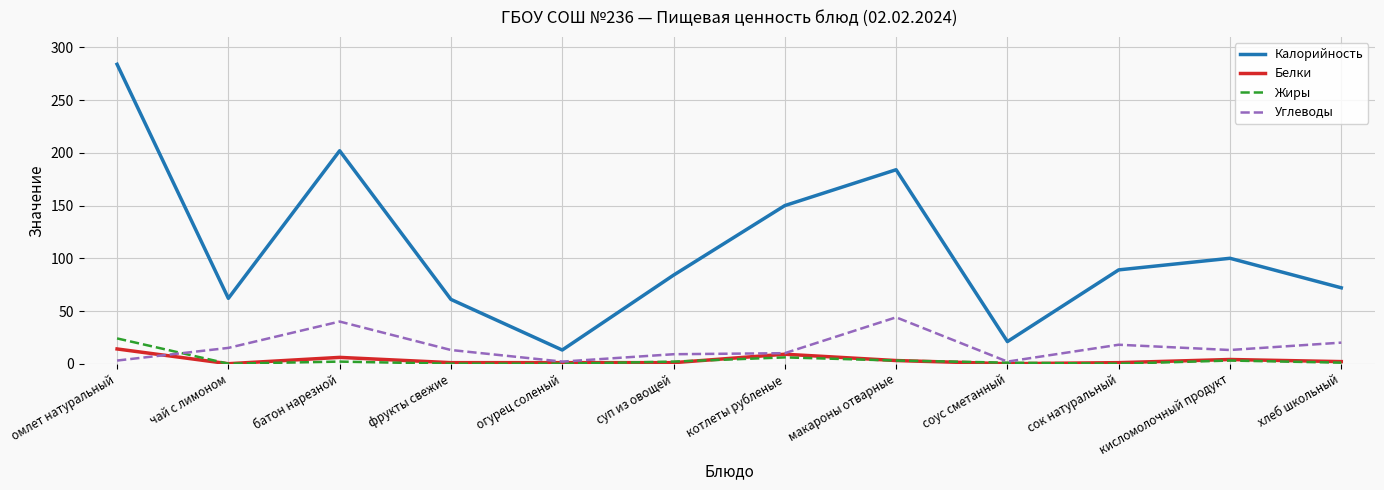

What is the average value of the Углеводы series?

16